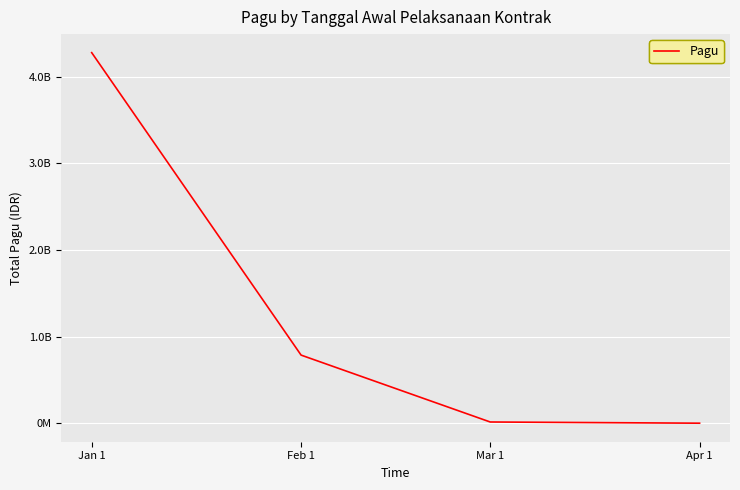

What is the average value?

1270164353